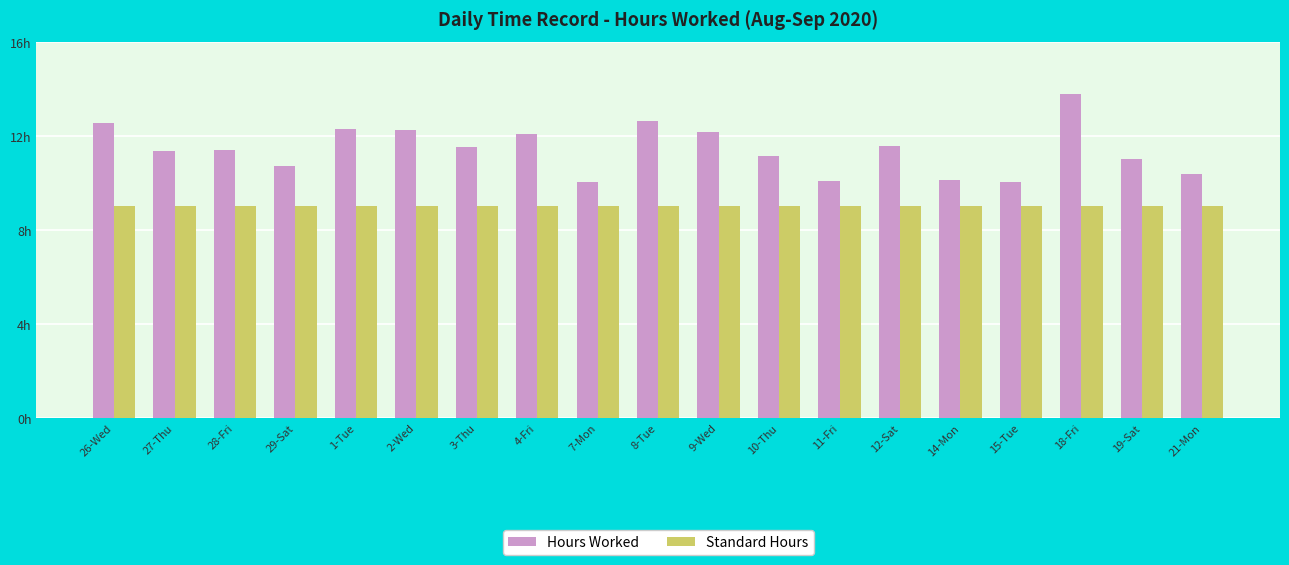

At which category does the chart reach its minimum across all series?

26-Wed